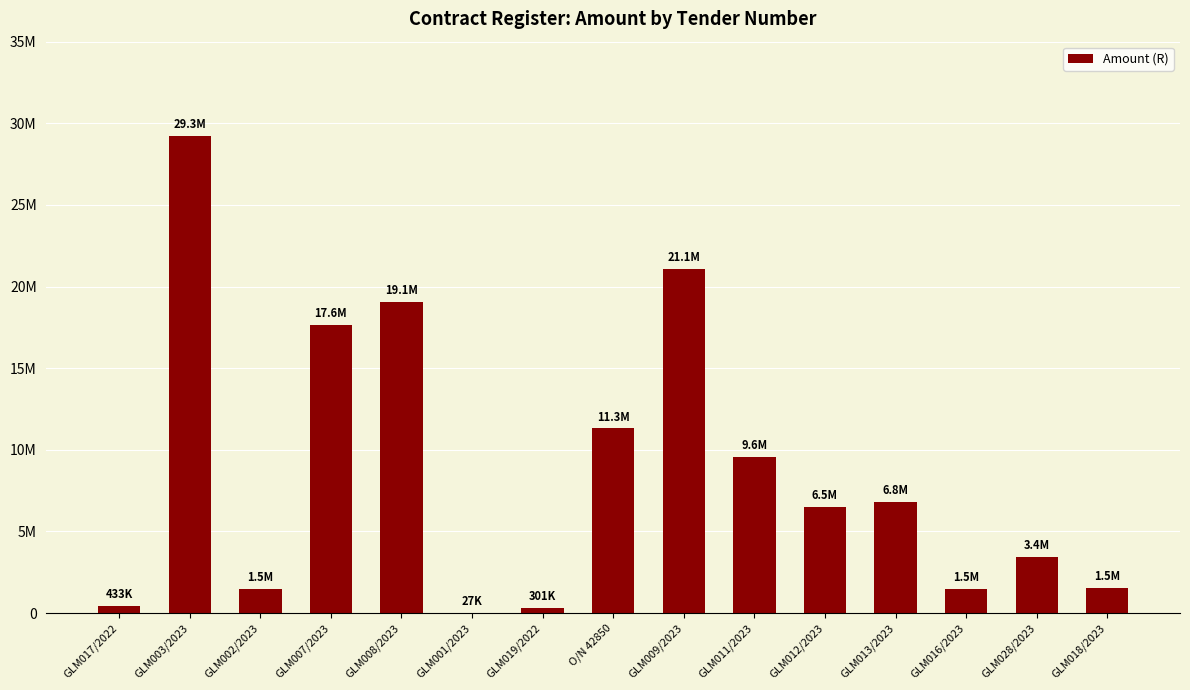

Approximately how many times larger is the value at GLM003/2023 compared to GLM017/2022?

67.6